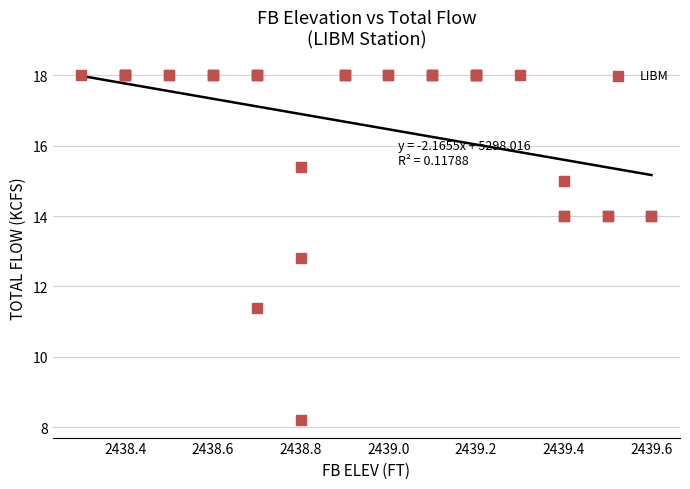

What Y value in the scatter plot is closest to 13?

12.8